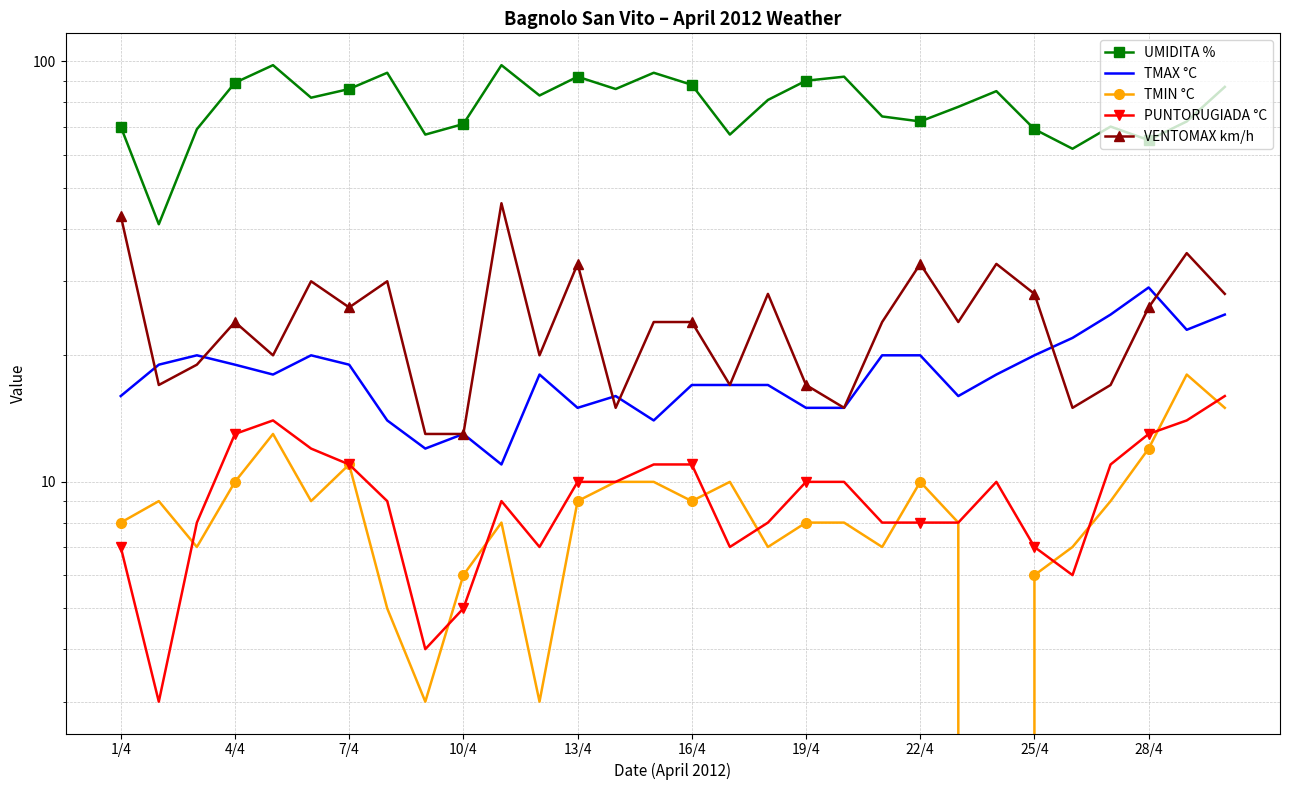

Is it true that UMIDITA % equals 92 at 13/4?

True